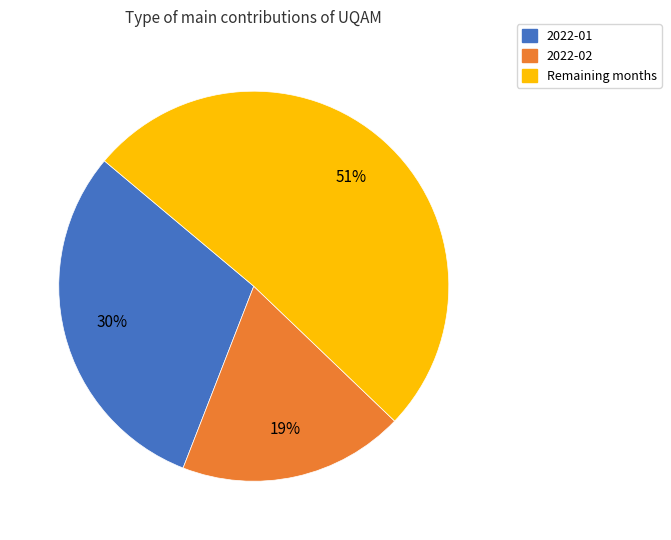

To the nearest percent, what is the difference between the largest and smallest slice percentages?

32%